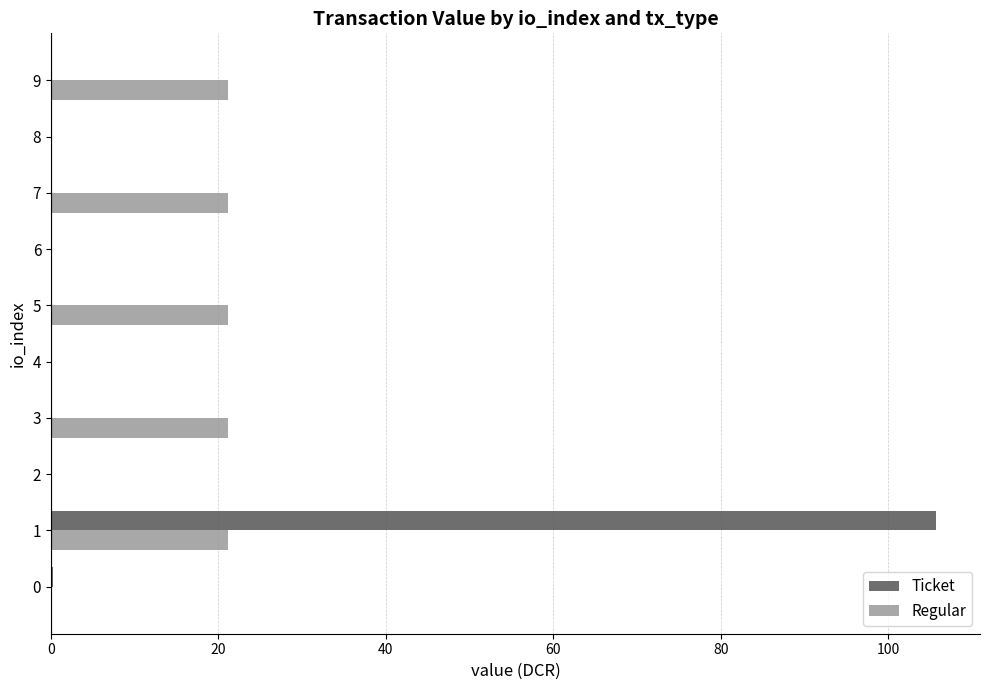

What are all the series names shown in the legend?

Ticket, Regular